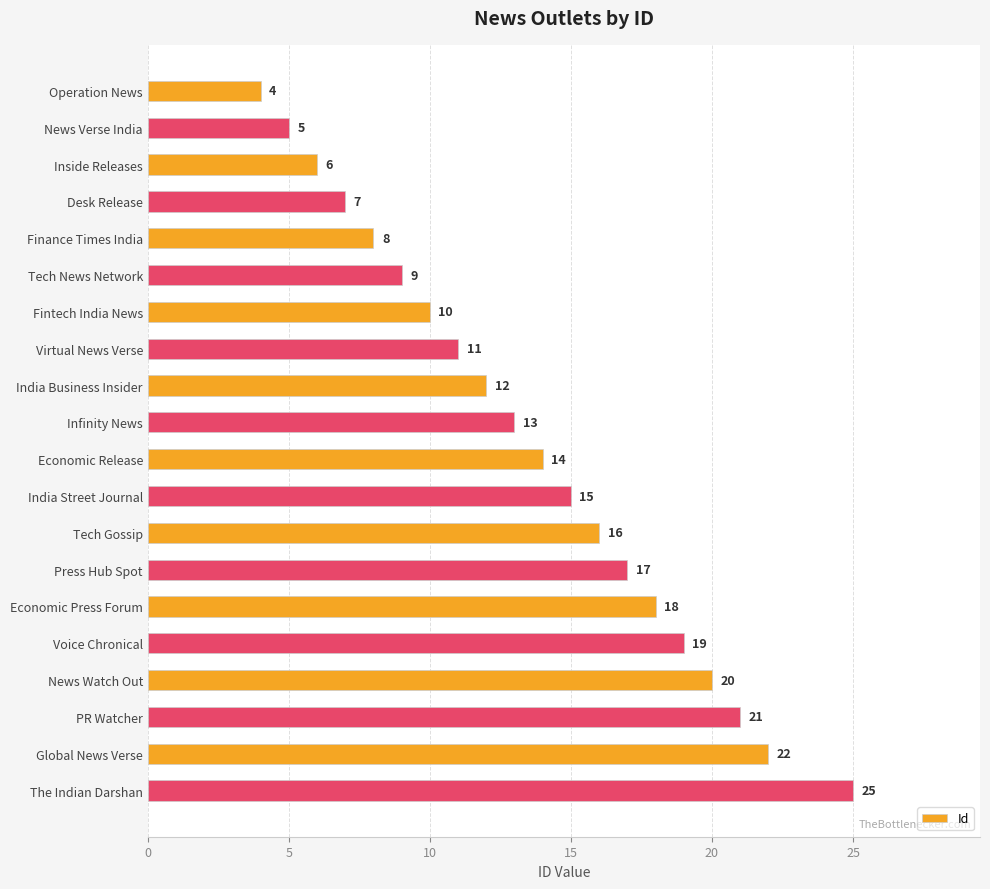

What is the difference between the maximum and second lowest values?

20